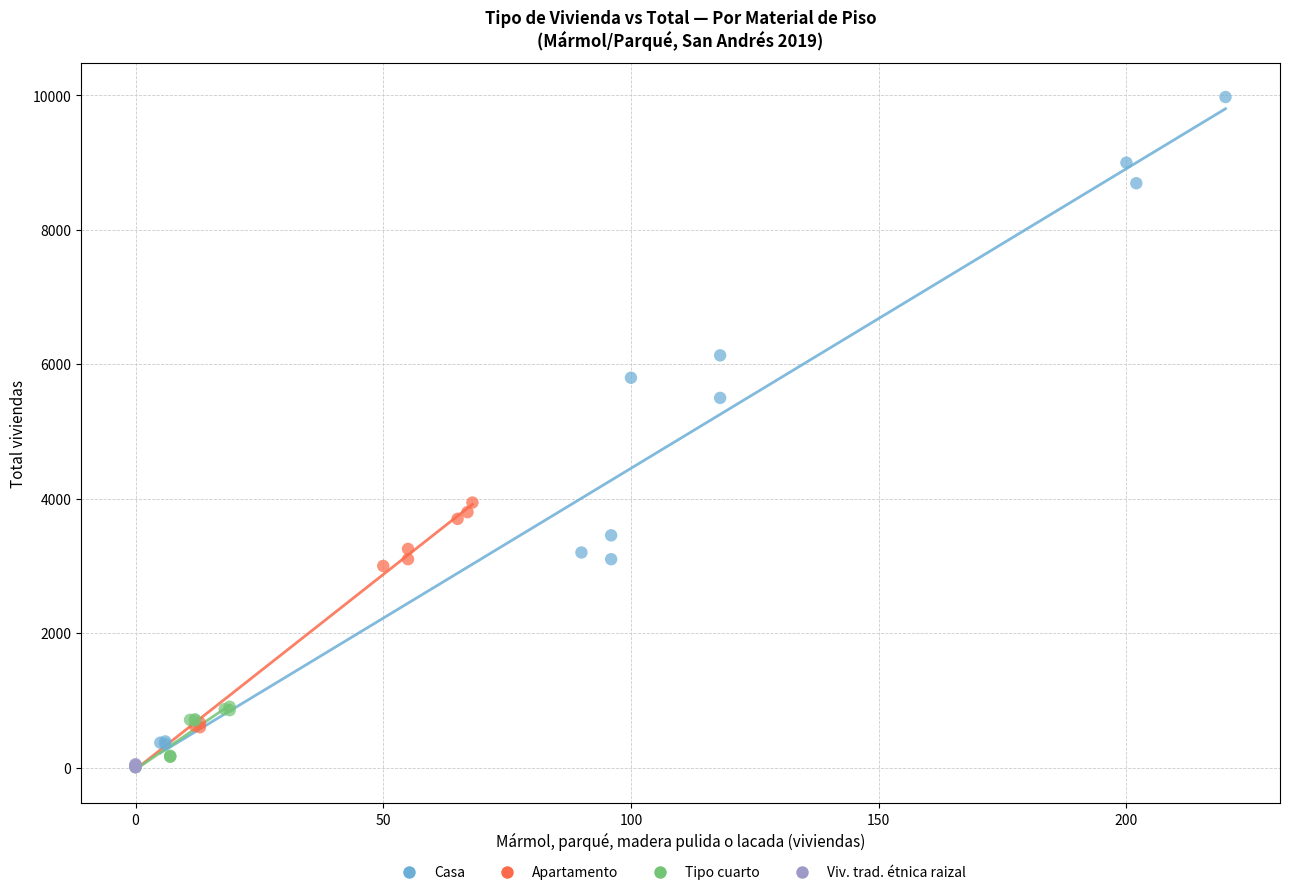

What are all the series names shown in the legend?

Casa, Apartamento, Tipo cuarto, Viv. trad. étnica raizal